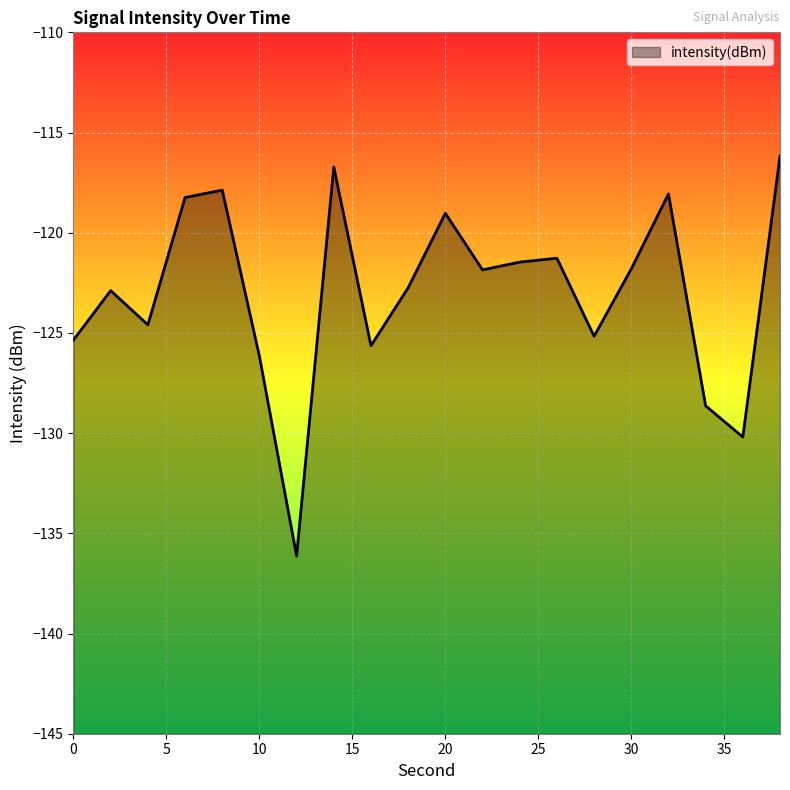

How many data points are less than -121?

14